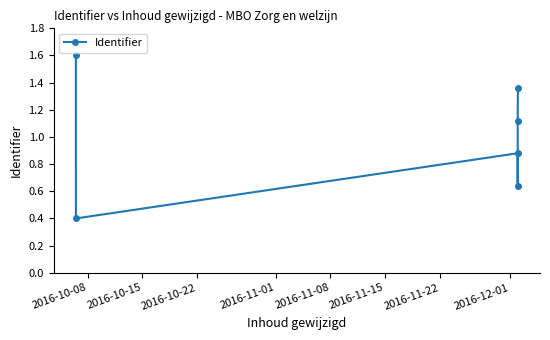

Is it true that the value at 2016-10-08 is 1.6?

True